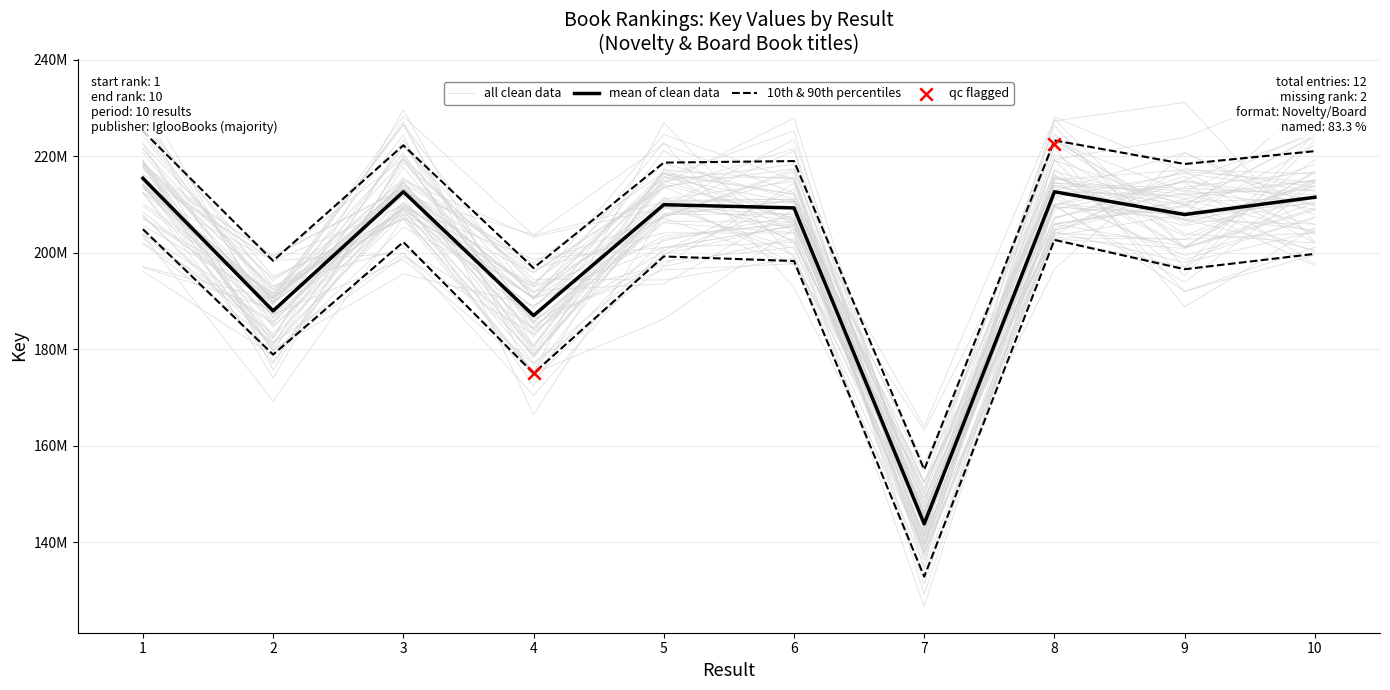

What is the change in value from 1 to 6?

-6142189